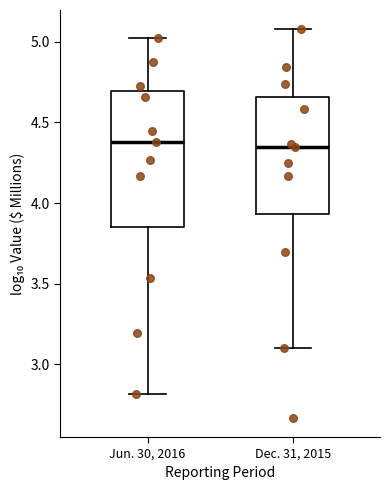

Reading left to right, read every box against the y-axis: the position of its median line, the range the box covers, and the ends of its whiskers. The values are not printed on the chart, so give them approximately, as read against the axis.

Jun. 30, 2016: median 4.40, box 3.85 to 4.70, whiskers 2.80 to 5.00
Dec. 31, 2015: median 4.35, box 3.95 to 4.65, whiskers 3.10 to 5.10